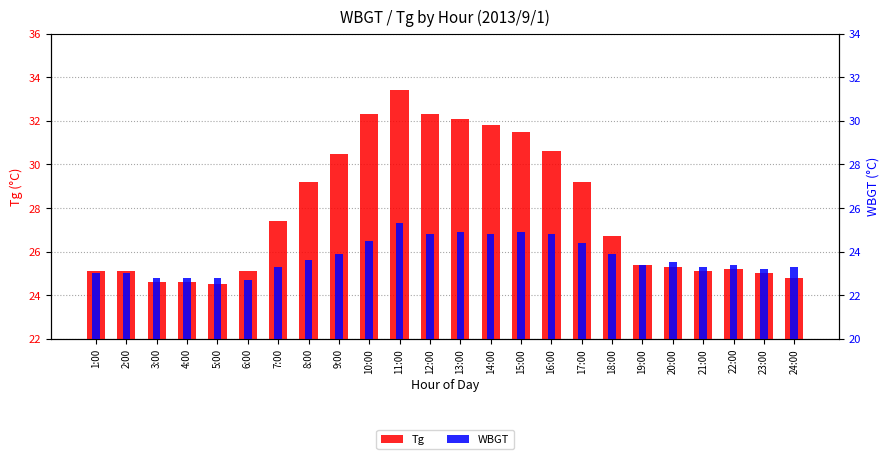

Is it true that Tg equals 29.2 at 17:00?

True